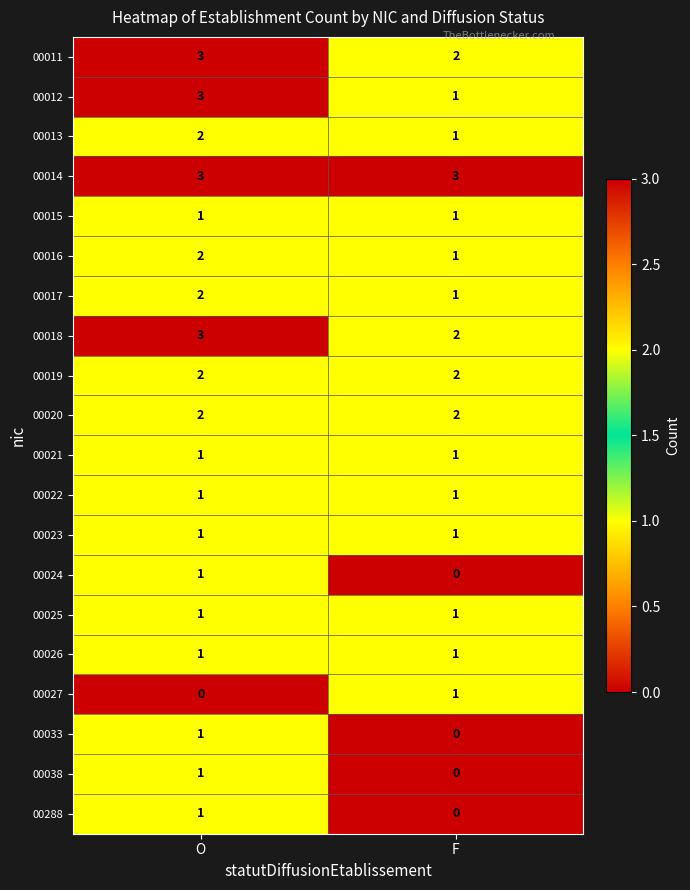

Between O and F, which series saw the biggest shift?

00012